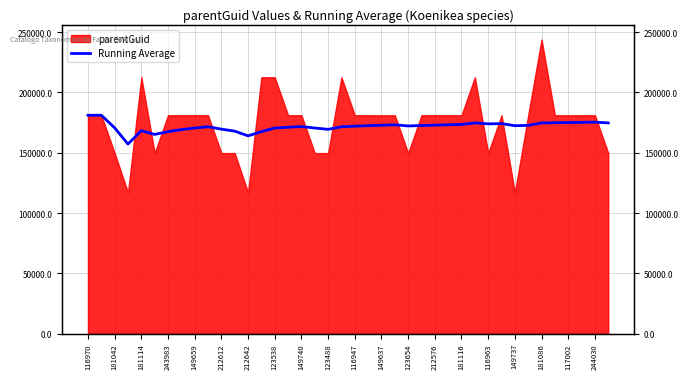

What is the value of the 36th point from the left?

174914.9